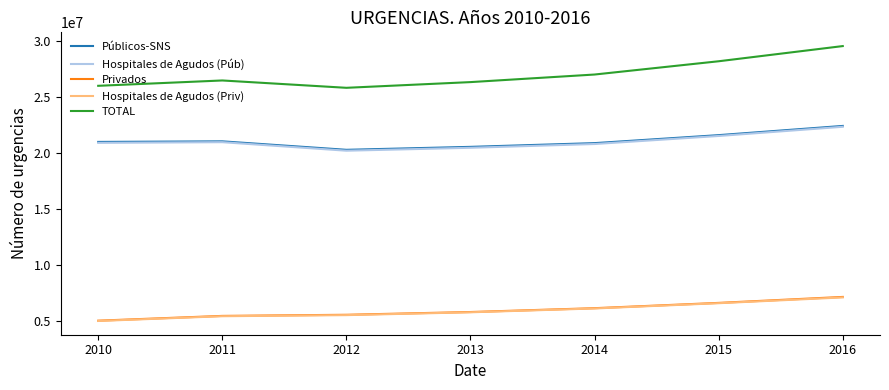

True or false: TOTAL has a value of 14129338 at 2014.

False